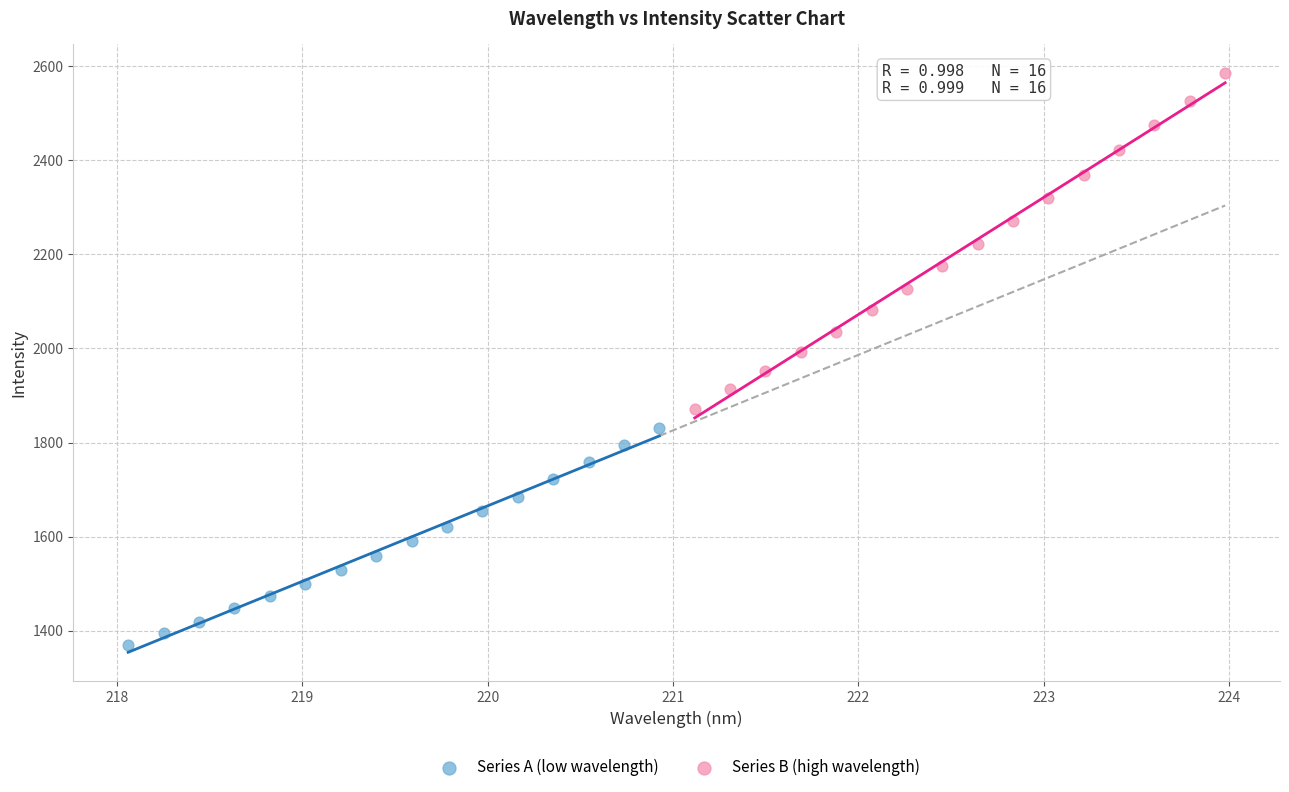

Which series has the largest Y range (max minus min)?

Series B (high wavelength)